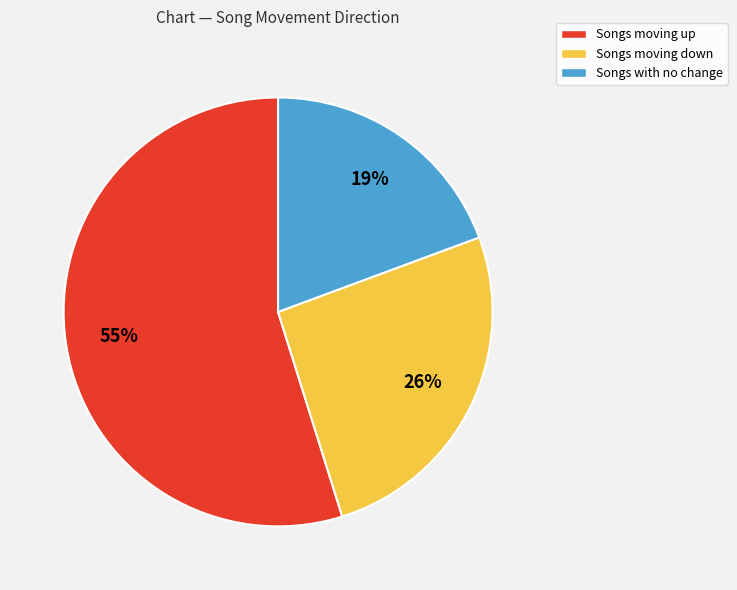

Is the sum of Songs moving down and Songs with no change greater than half?

No